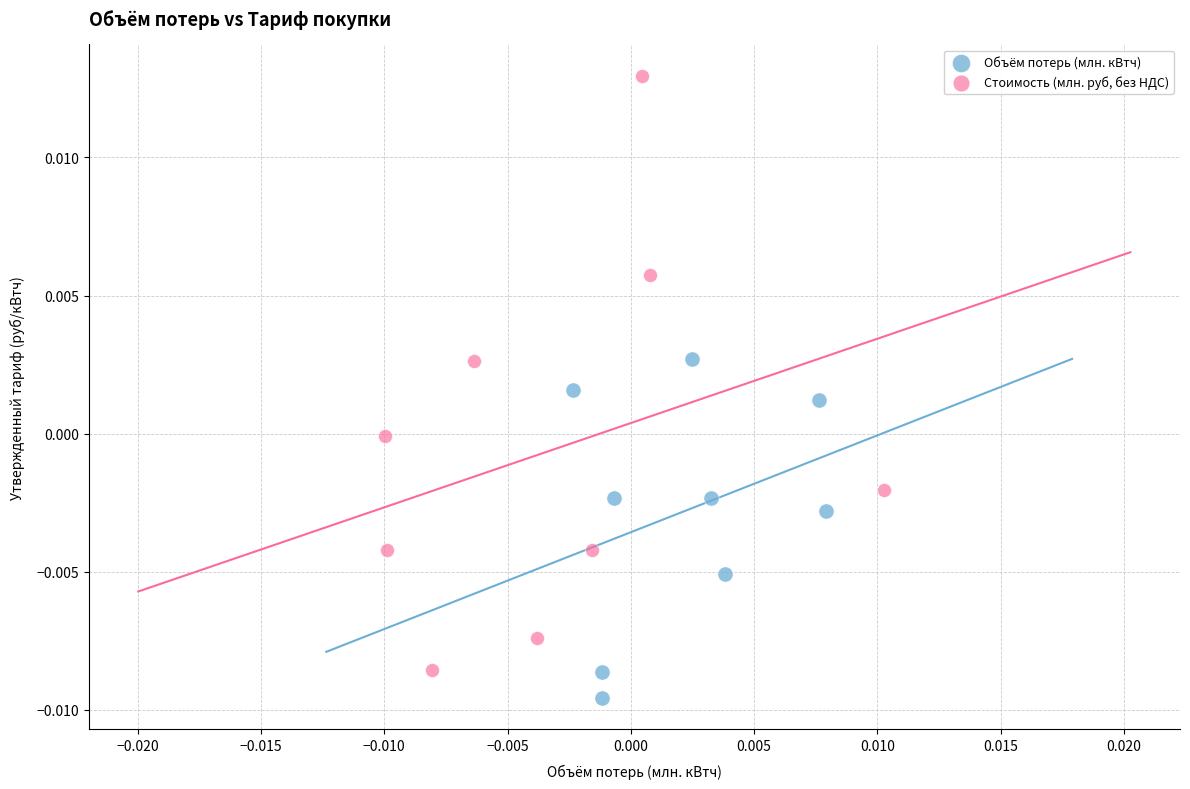

Which series contains the lowest Y value?

Объём потерь (млн. кВтч)